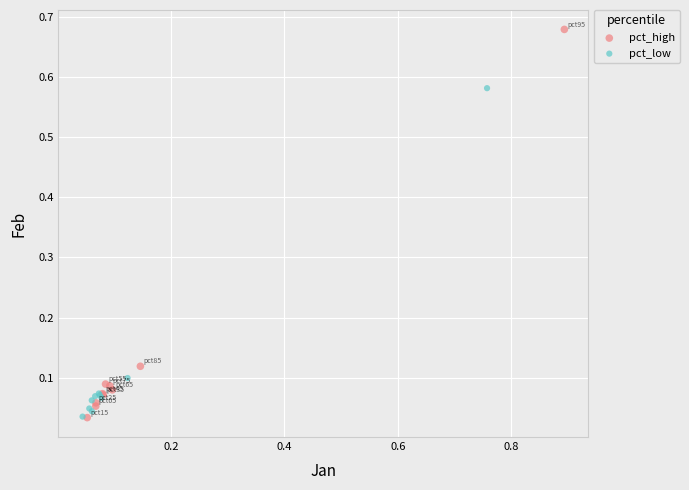

Which series reaches the maximum Y coordinate?

pct_high